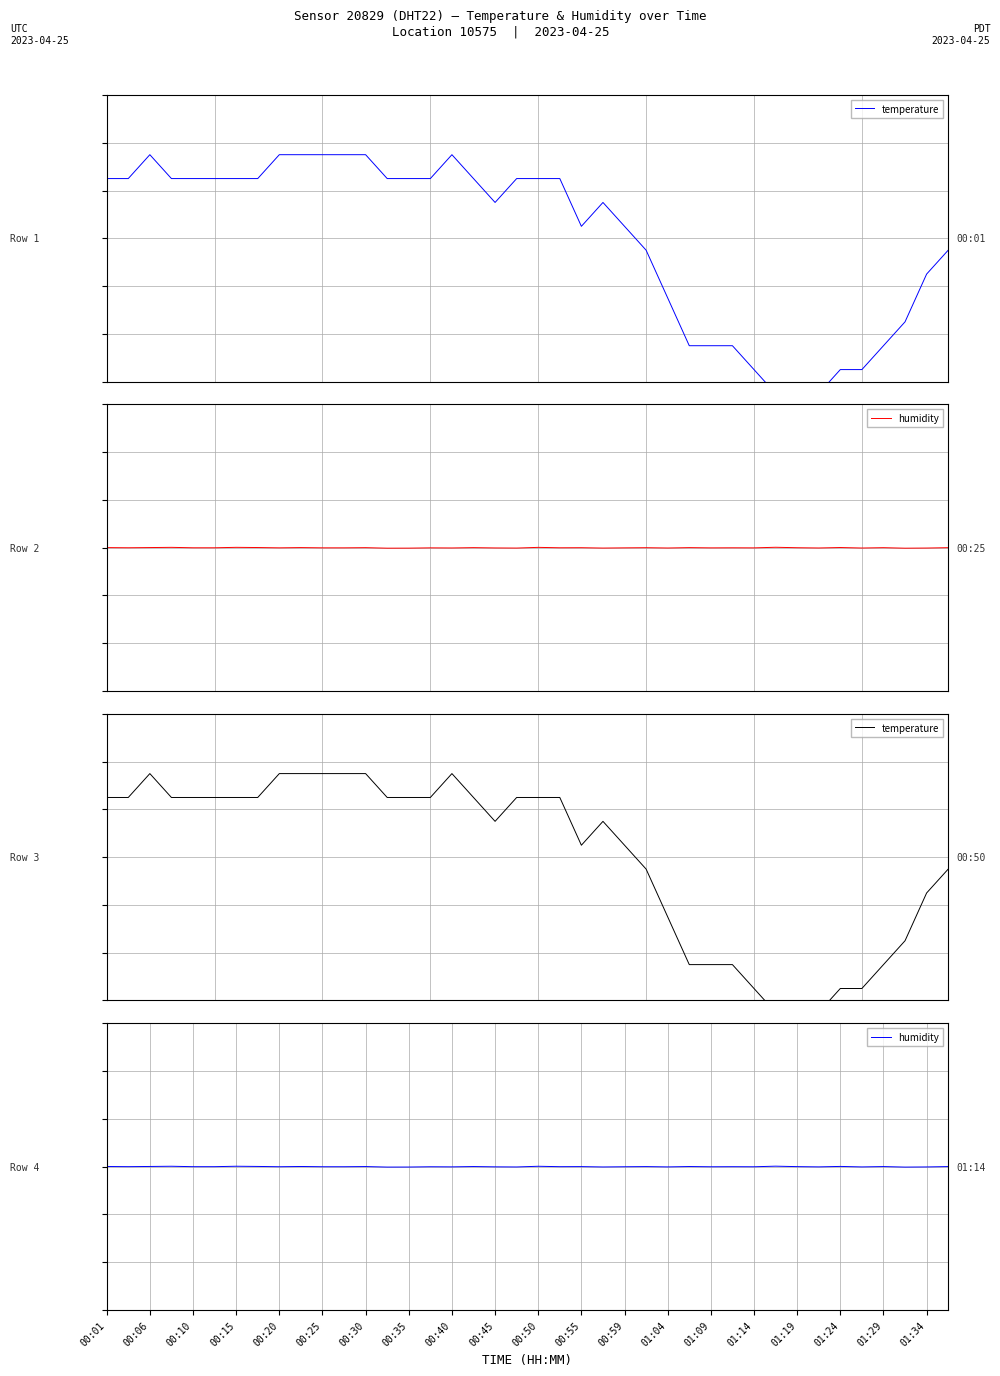

How many times do humidity and temperature cross each other?

1